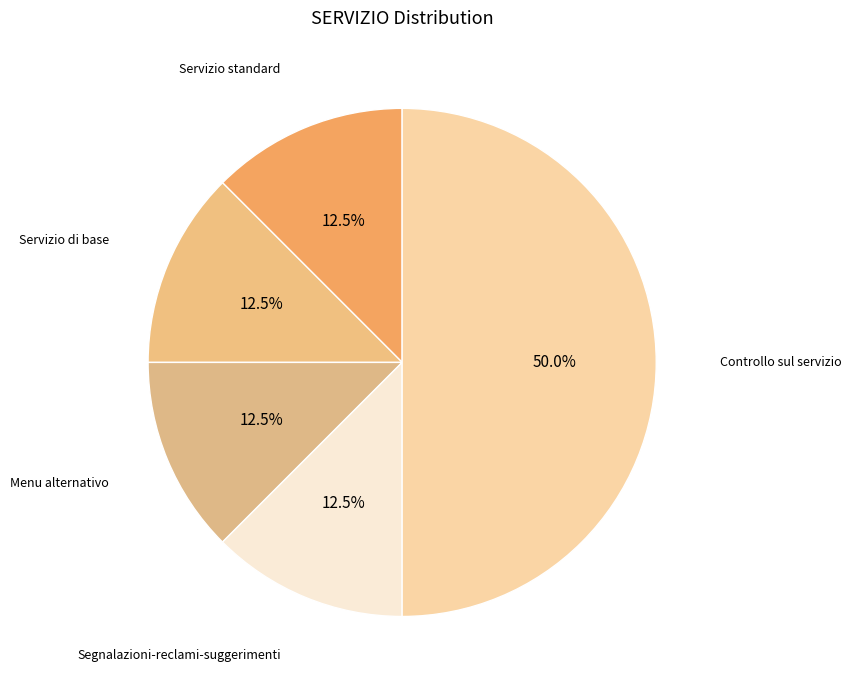

Is Menu alternativo the majority of the pie?

No